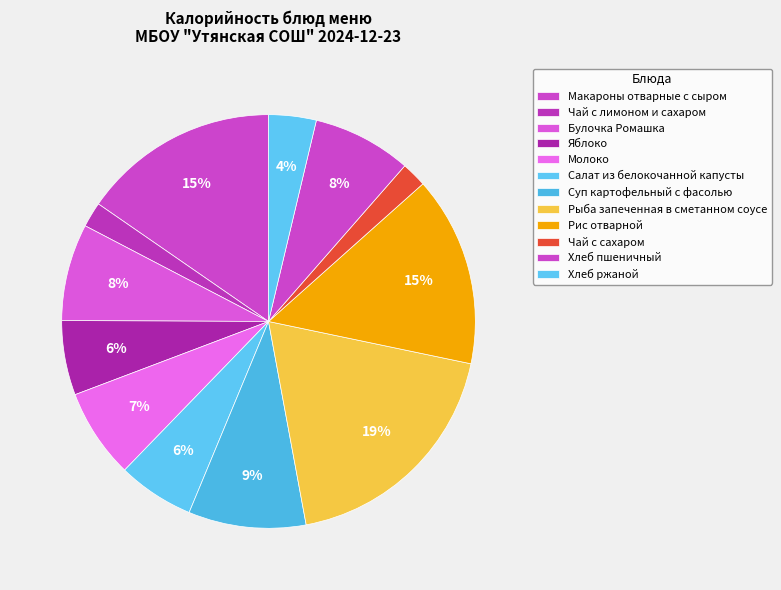

Rank the categories by value from lowest to highest.

Чай с лимоном и сахаром, Чай с сахаром, Хлеб ржаной, Яблоко, Салат из белокочанной капусты, Молоко, Булочка Ромашка, Хлеб пшеничный, Суп картофельный с фасолью, Рис отварной, Макароны отварные с сыром, Рыба запеченная в сметанном соусе